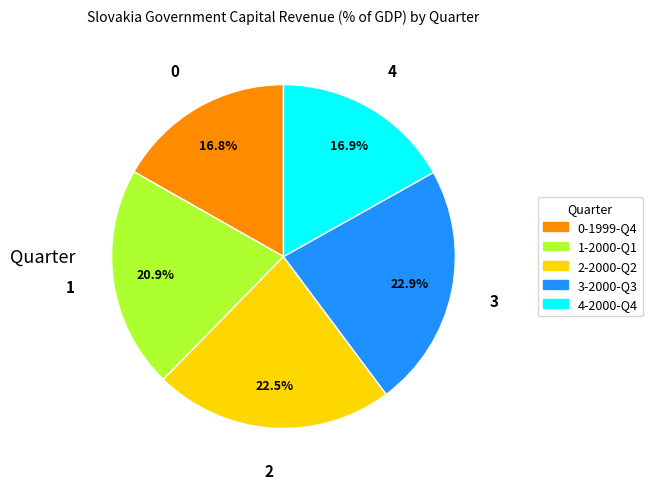

Is there any slice that represents more than half of the pie?

No